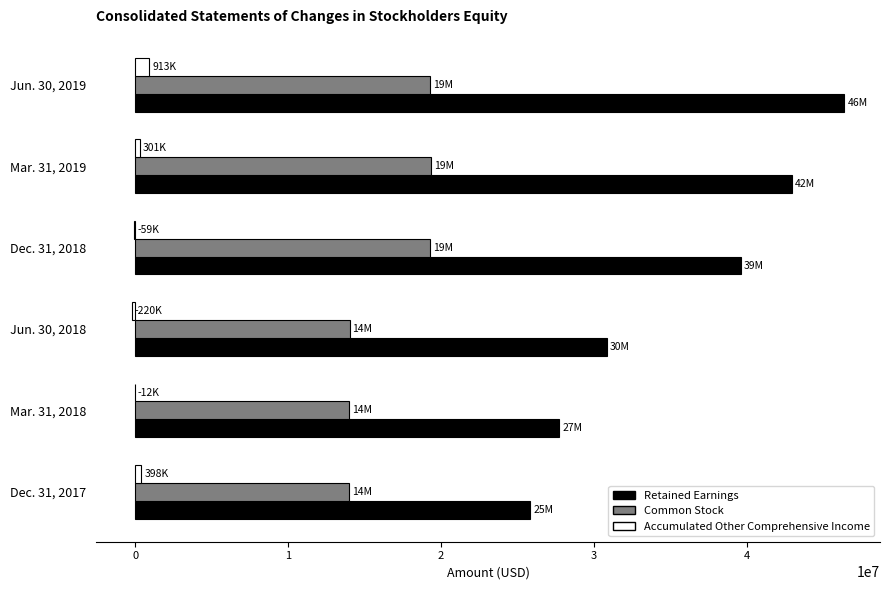

The value of Retained Earnings at Jun. 30, 2018 is 30865000. True or false?

True